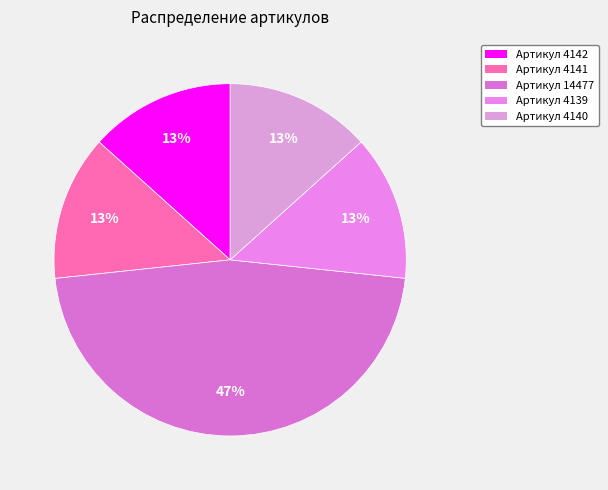

How many slices are in this pie chart?

5